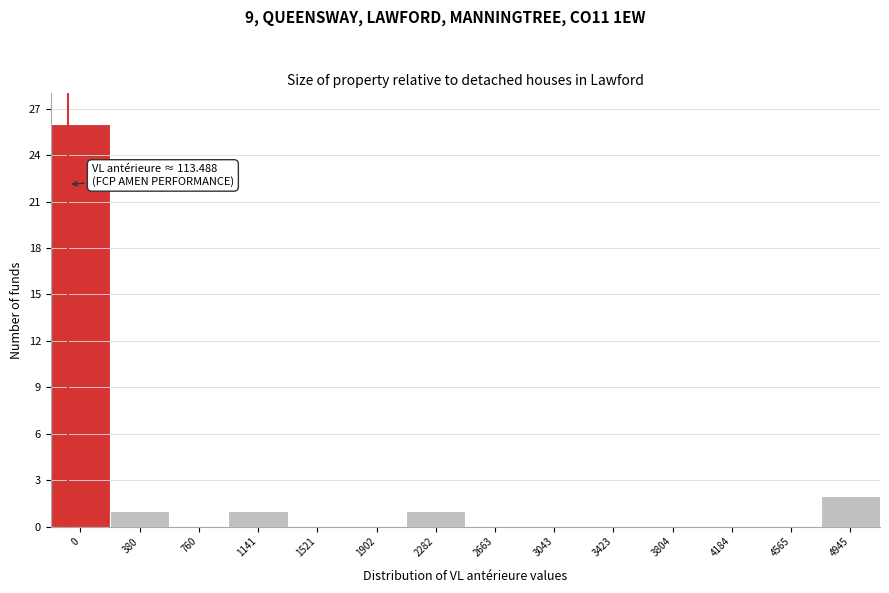

Reading left to right, extract all data points from this chart.

0=26	380=1	760=0	1141=1	1521=0	1902=0	2282=1	2663=0	3043=0	3423=0	3804=0	4184=0	4565=0	4945=2